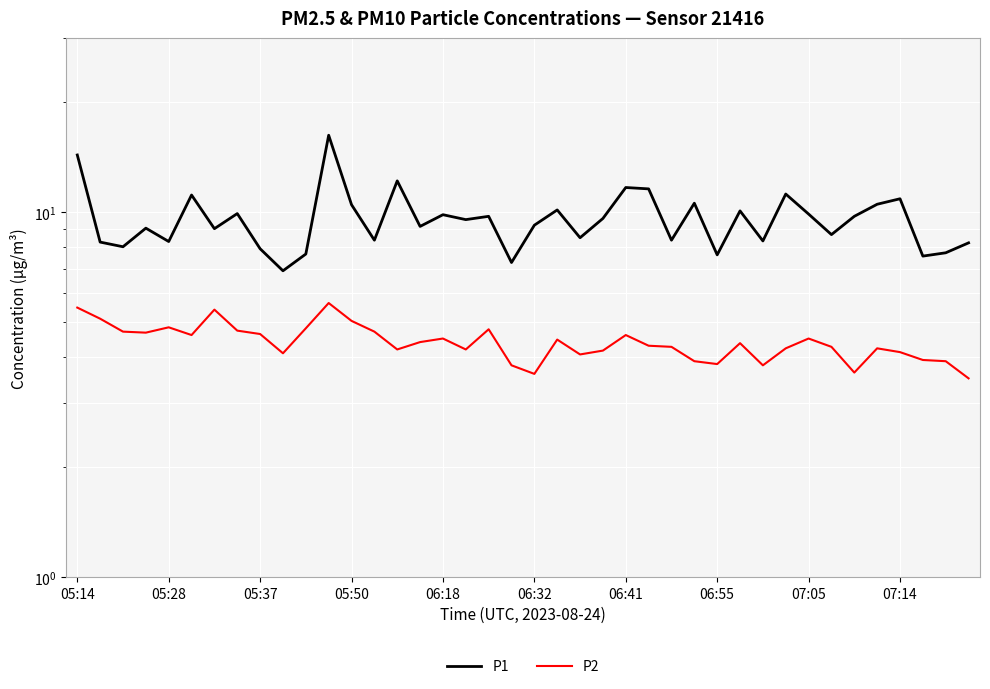

Rank the series by their average value, from highest to lowest.

P1, P2